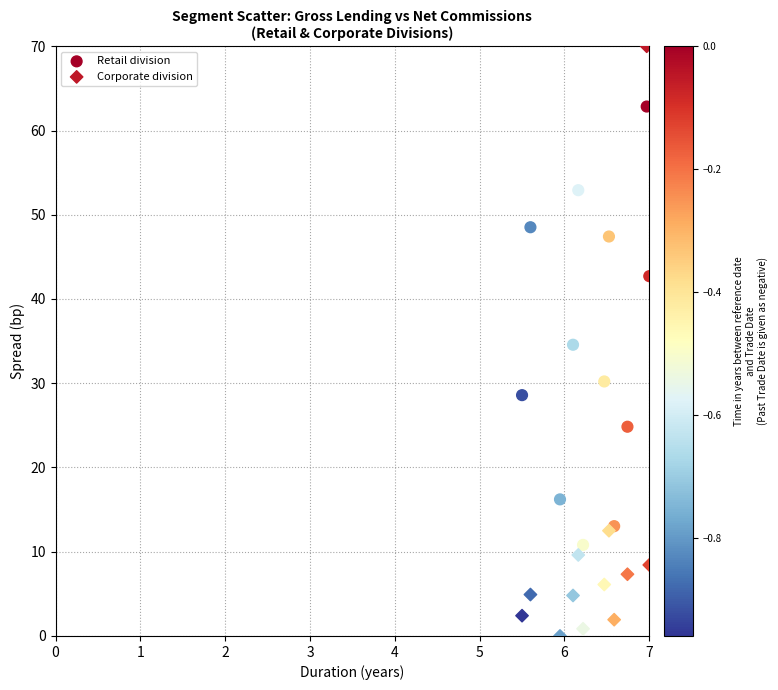

What are all the series names shown in the legend?

Retail division, Corporate division